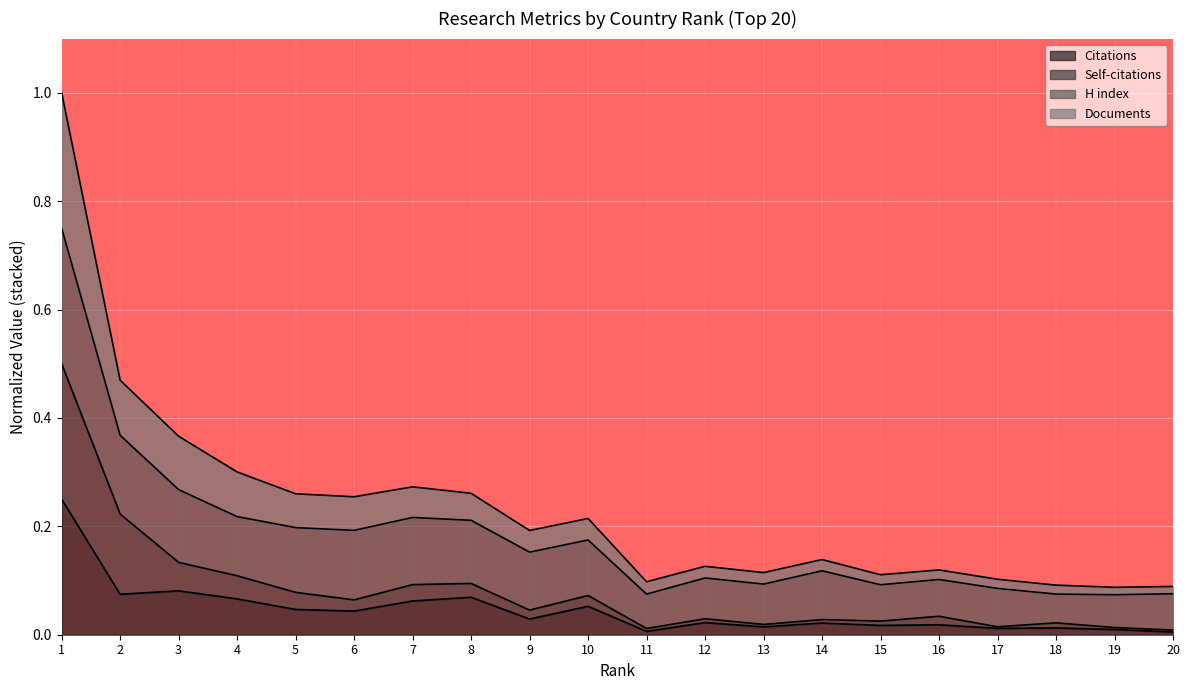

How many lines are shown in the chart?

4